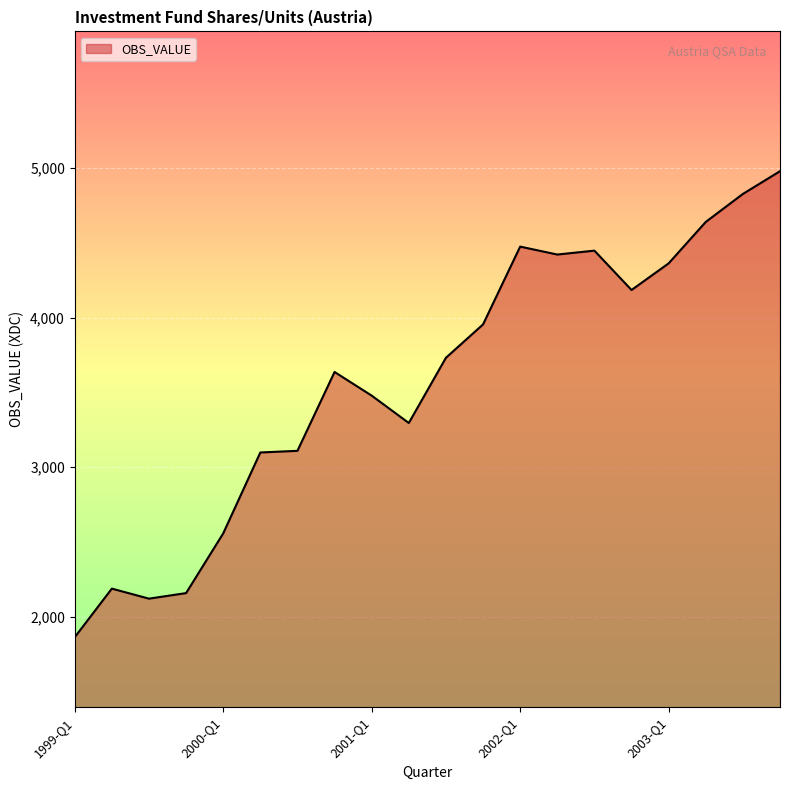

What is the difference between the maximum and minimum values?

3115